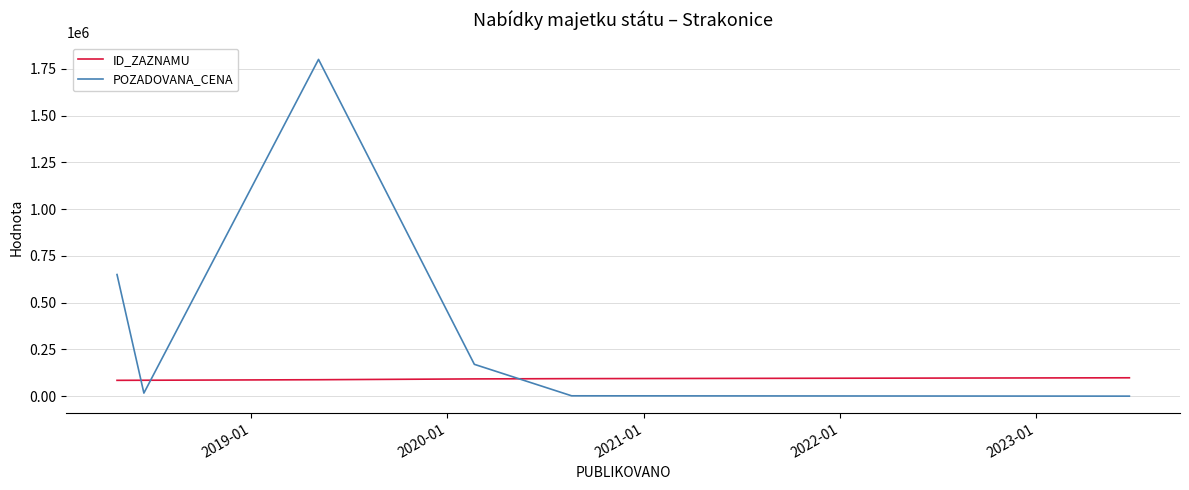

What is the greatest value displayed?

1800000